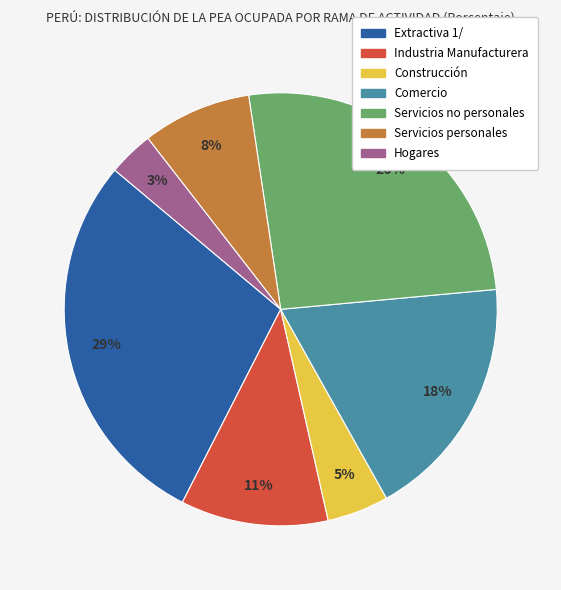

Which slice is the smallest?

Hogares